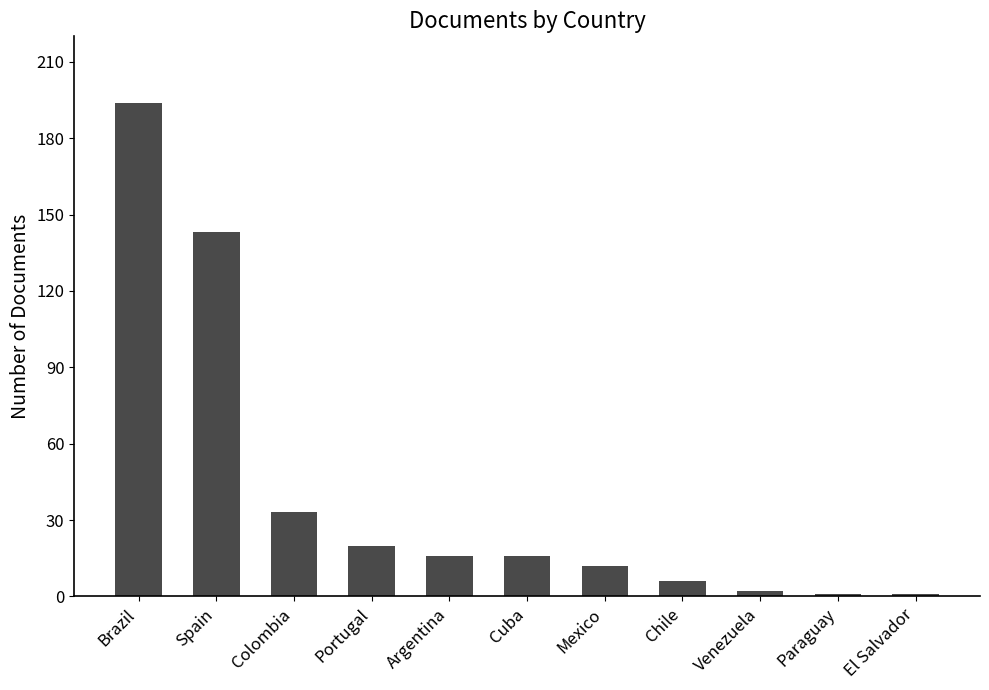

Reading left to right, list all the values displayed in this chart.

194	143	33	20	16	16	12	6	2	1	1